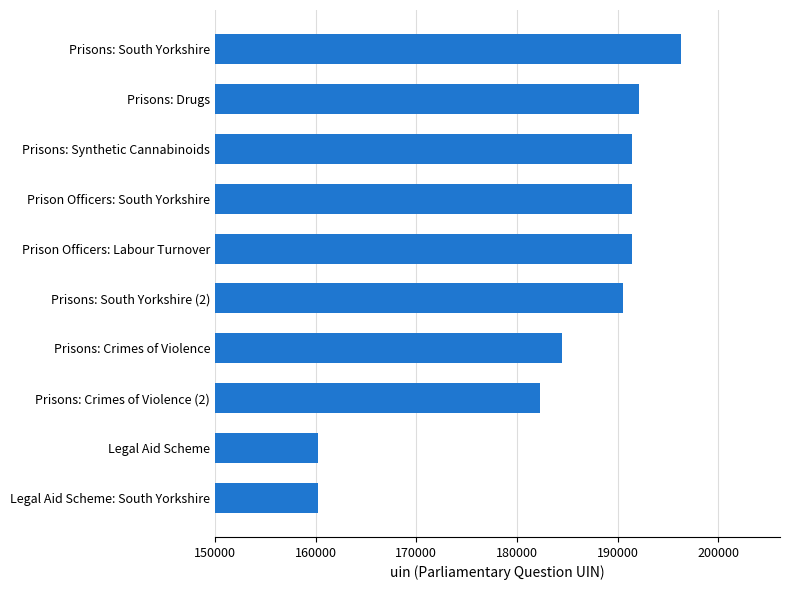

Is it true that the value at Prisons: South Yorkshire is 196299?

True